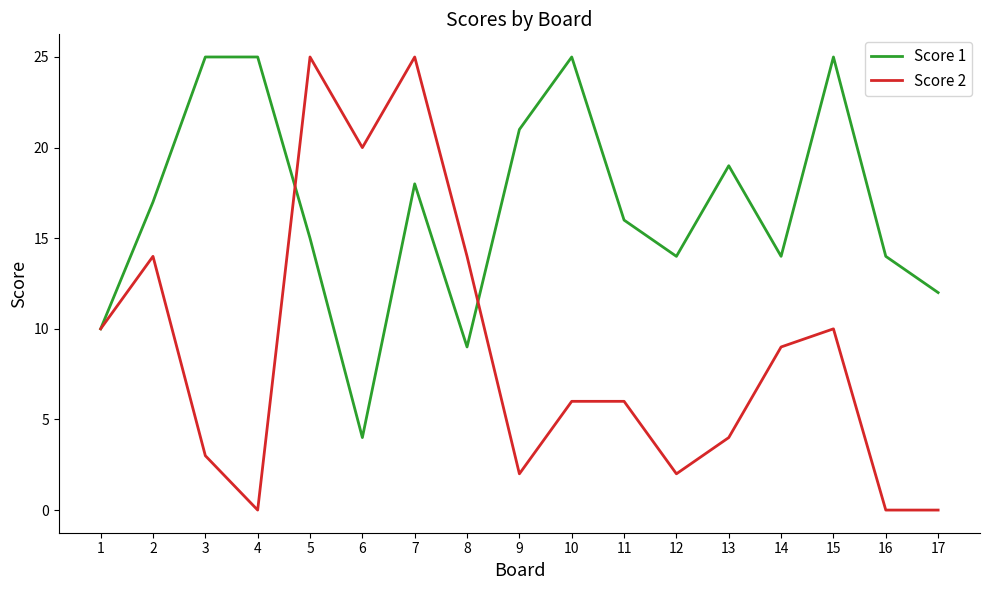

At which category is the sum across all series the highest?

7